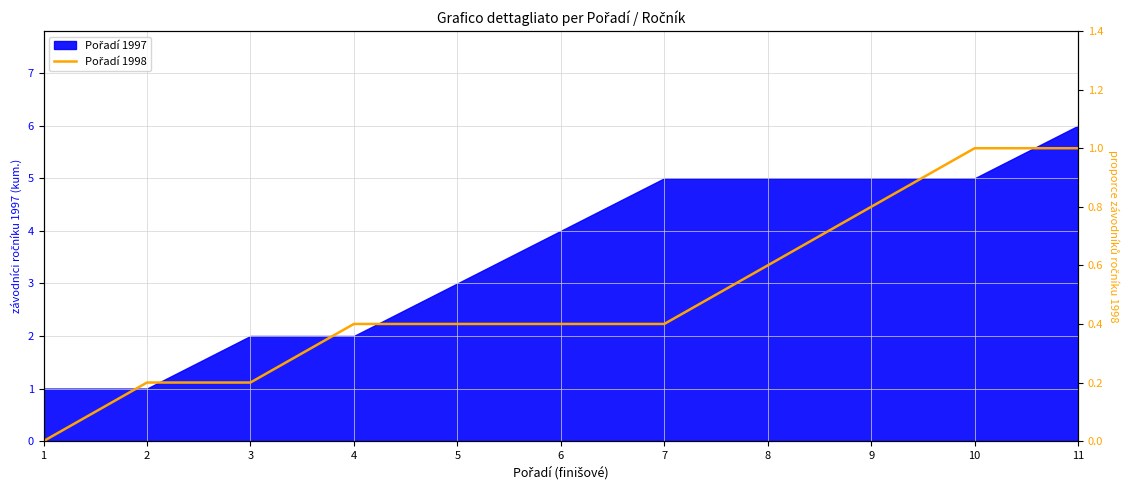

Count the number of categories in the chart.

11